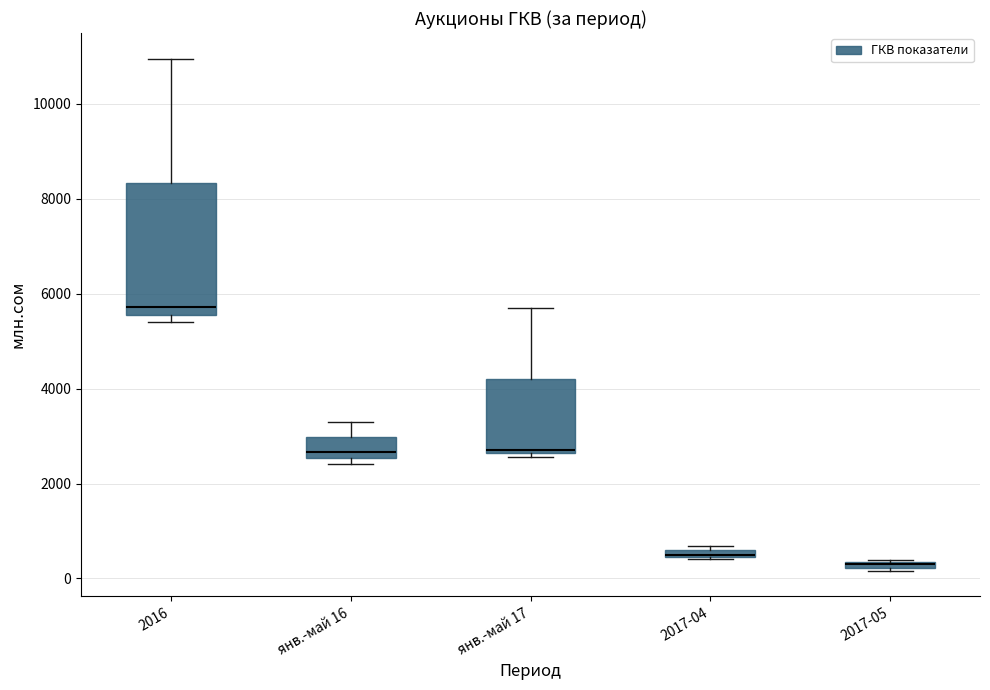

Which box is the tallest, from its lower edge to its upper edge?

2016